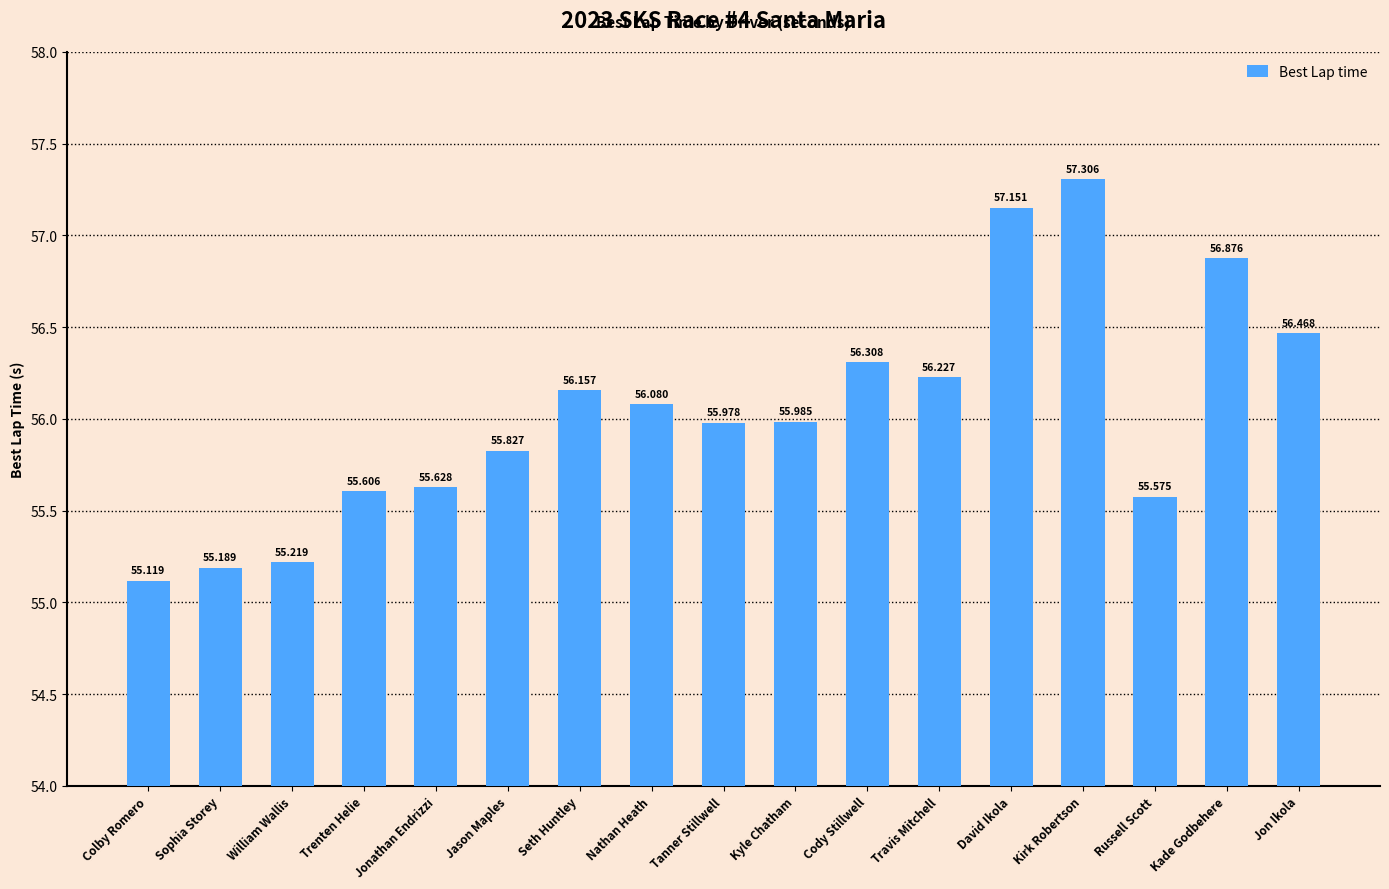

Approximately how many times larger is the value at Kyle Chatham compared to Travis Mitchell?

1.0